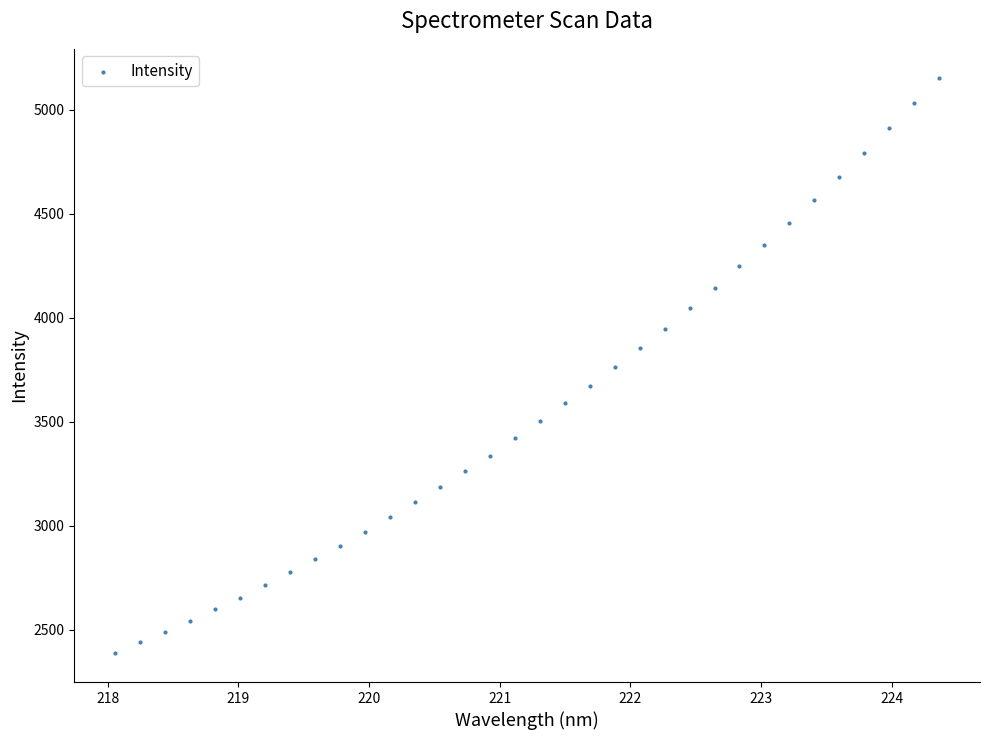

What is the range of Y values (max minus min)?

2766.6